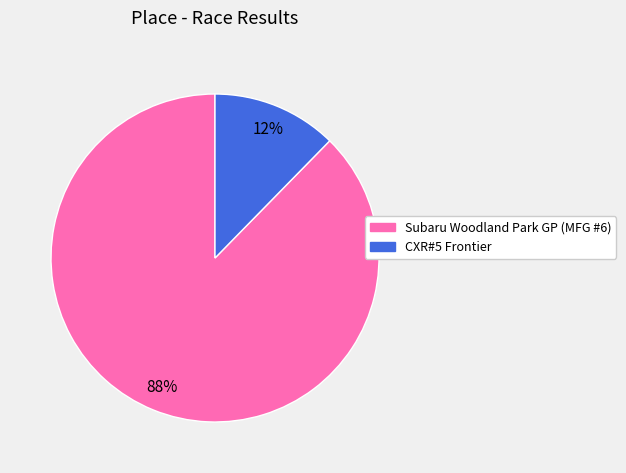

Does Subaru Woodland Park GP (MFG #6) account for over 50% of the chart?

Yes